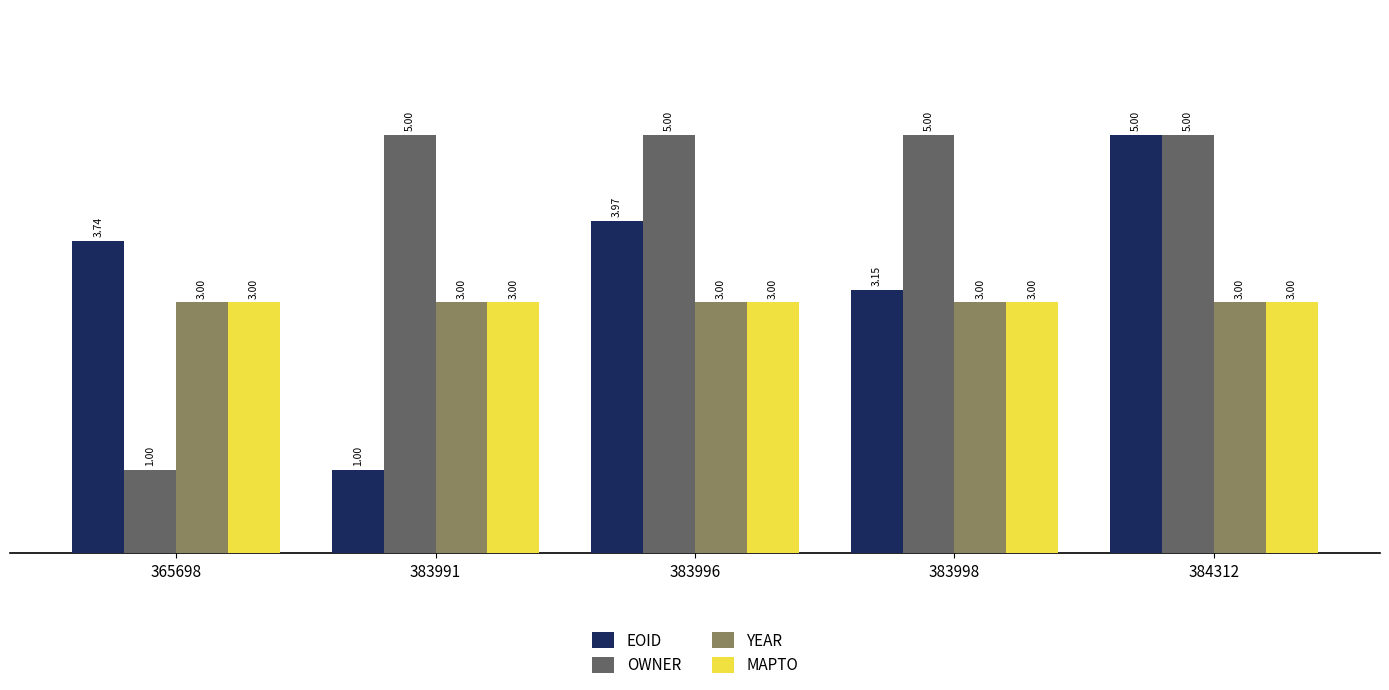

How many categories are shown in the chart?

5